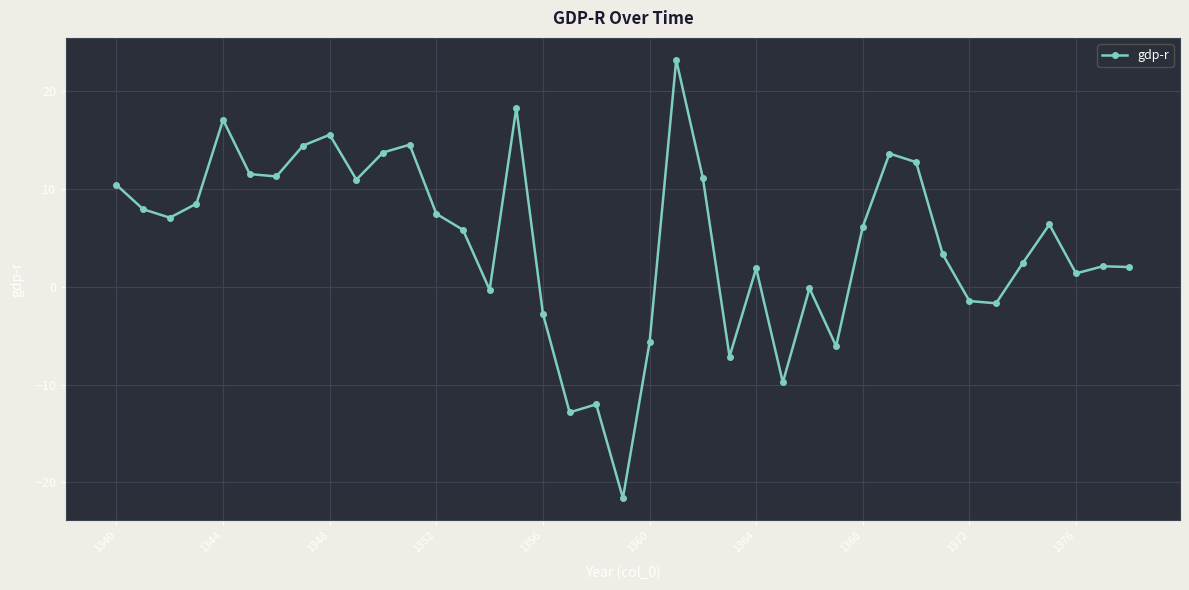

True or false: the data has more than 2 interior local peaks.

True